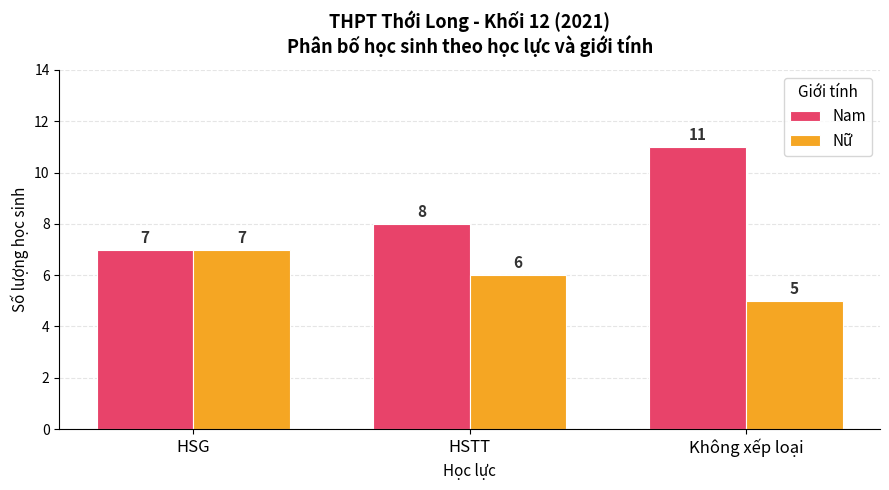

What value does the Nữ series have at Không xếp loại?

5